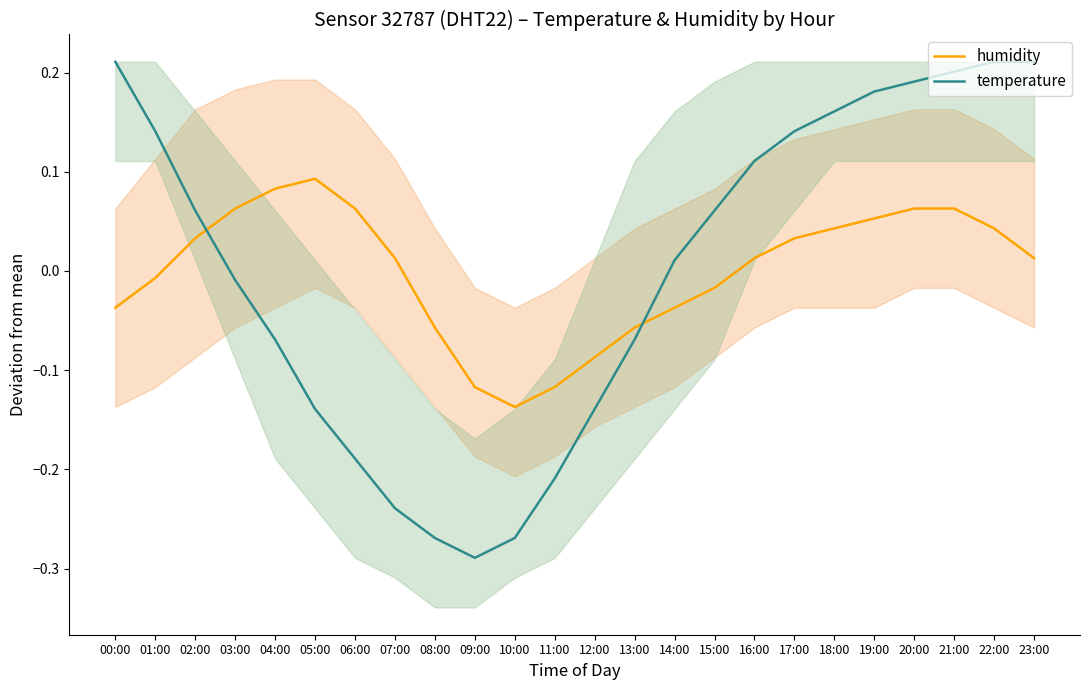

How many positive values does the humidity series have?

14